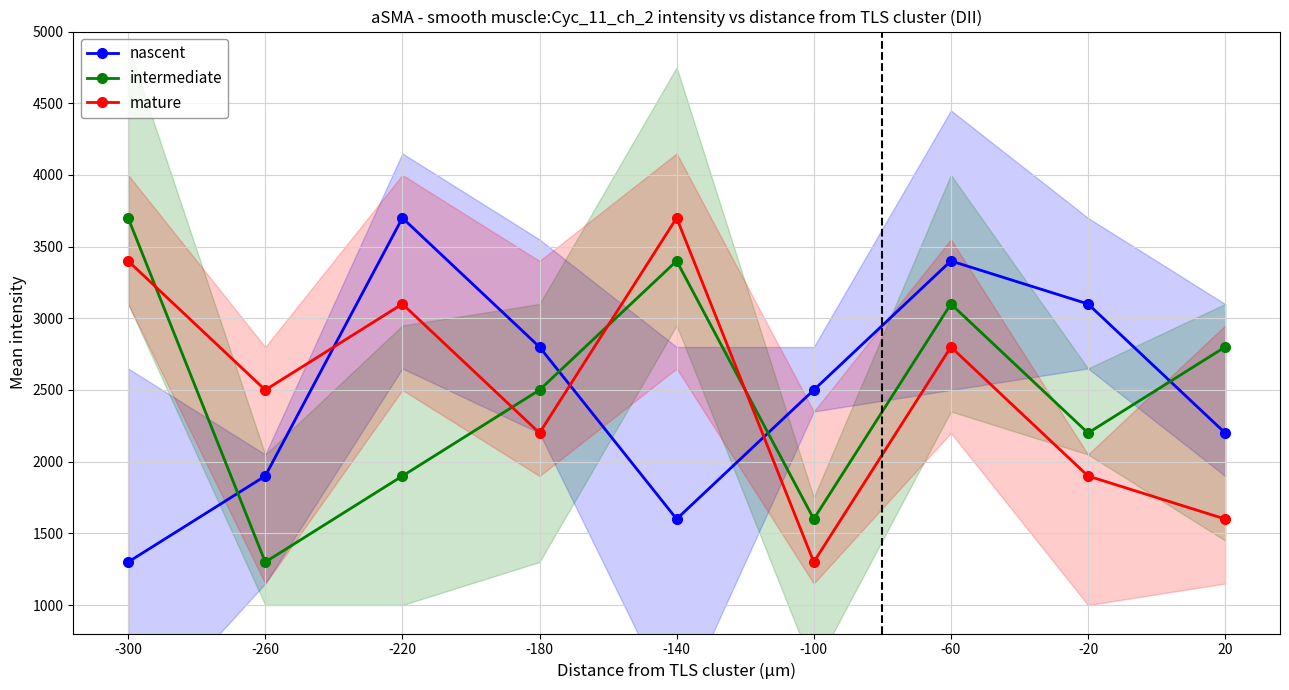

Does the chart have visible grid lines?

Yes